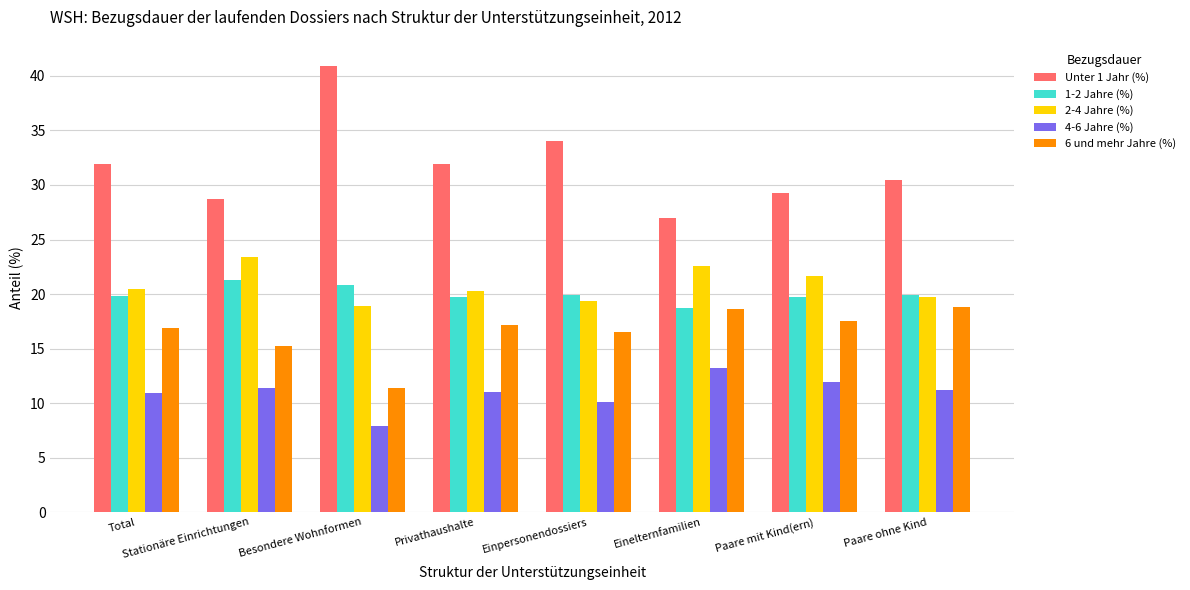

Which series has the widest spread of values?

Unter 1 Jahr (%)